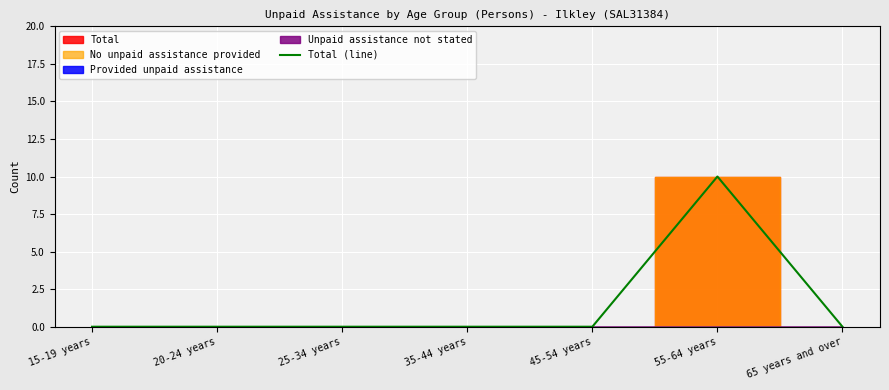

Rank the categories by value from highest to lowest.

55-64 years, 15-19 years, 20-24 years, 25-34 years, 35-44 years, 45-54 years, 65 years and over